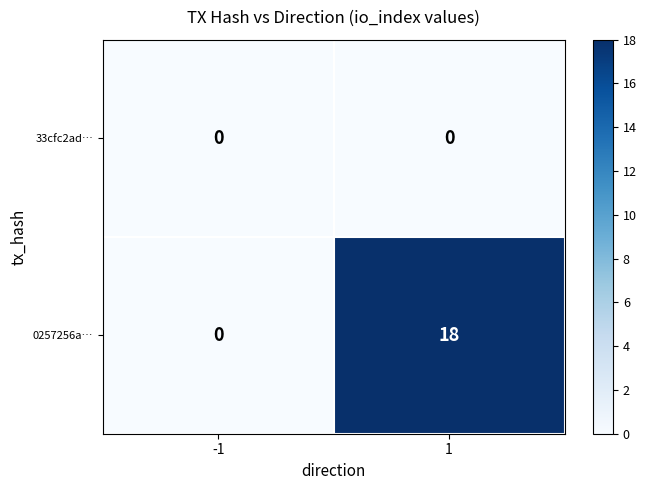

Rank the series by their average value, from lowest to highest.

33cfc2ad…, 0257256a…